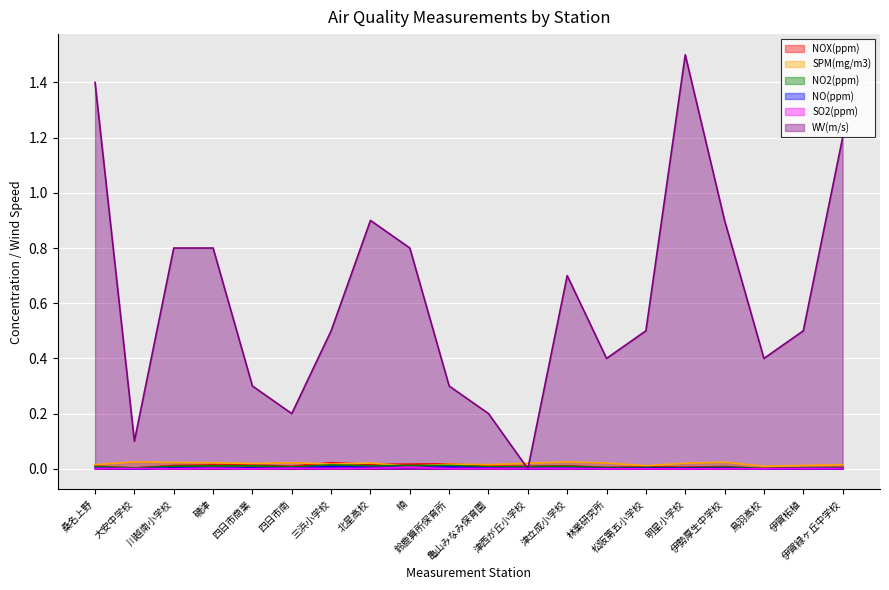

True or false: NO(ppm) and SPM(mg/m3) cross at least once.

False